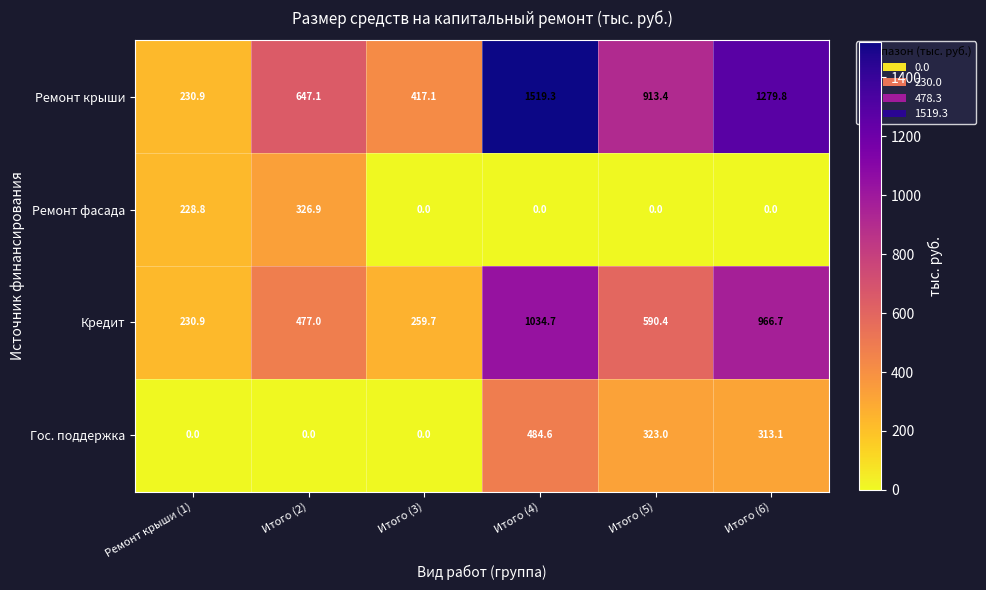

Which series changed the most between Итого (3) and Итого (5)?

Ремонт крыши